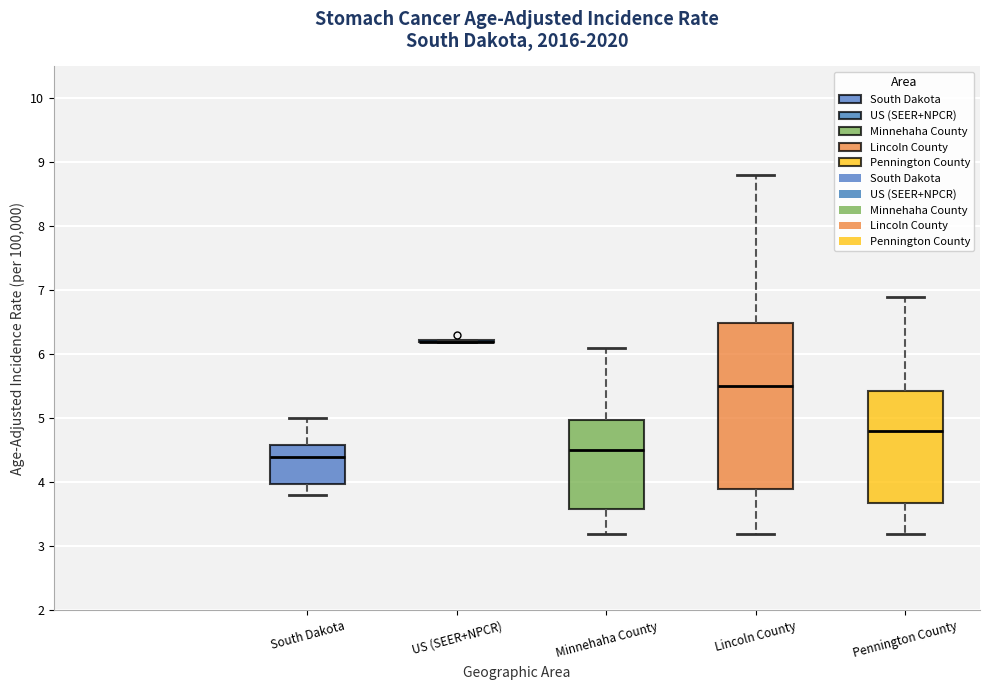

Reading left to right, transcribe this box plot: for each box, give where its median line is, the range the box spans, and where its two whiskers end, as read against the y-axis. The values are not printed on the chart, so give them approximately, as read against the axis.

South Dakota: median 4.4, box 4.0 to 4.6, whiskers 3.8 to 5.0
US (SEER+NPCR): box collapsed to a line at 6.2, whiskers 6.2 to 6.2
Minnehaha County: median 4.5, box 3.6 to 5.0, whiskers 3.2 to 6.1
Lincoln County: median 5.5, box 3.9 to 6.5, whiskers 3.2 to 8.8
Pennington County: median 4.8, box 3.7 to 5.4, whiskers 3.2 to 6.9